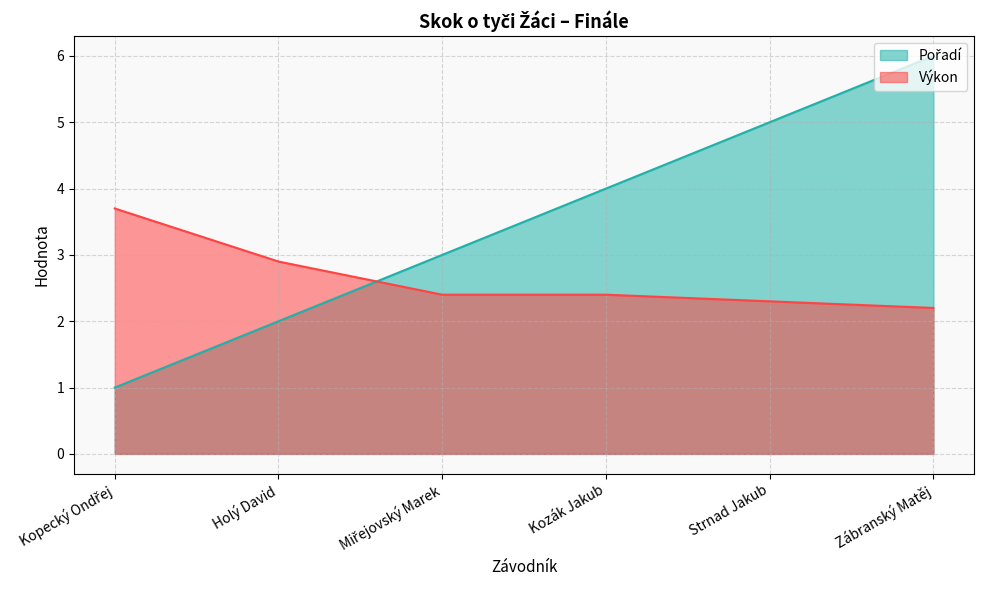

Between Miřejovský Marek and Zábranský Matěj, which series saw the biggest shift?

Pořadí